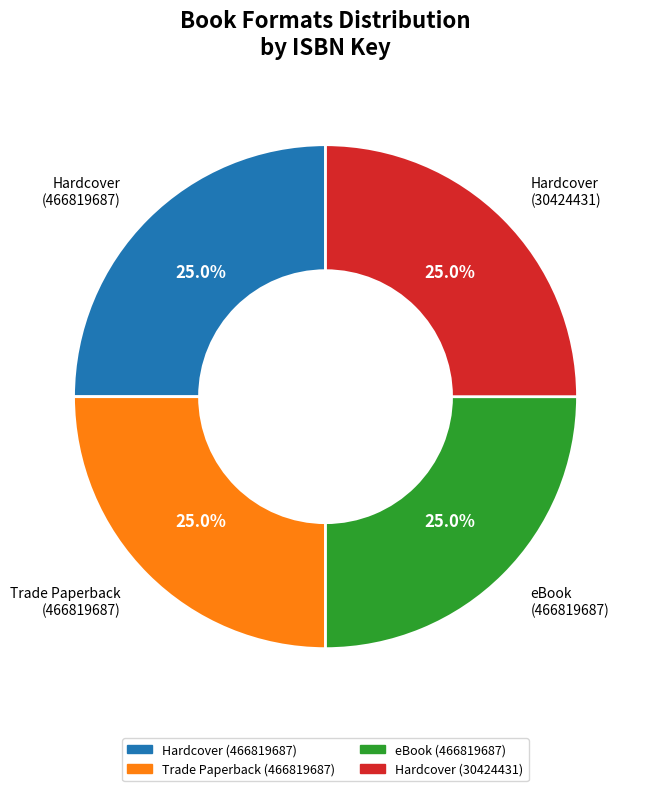

Does Hardcover (466819687) represent more than half of the total?

No